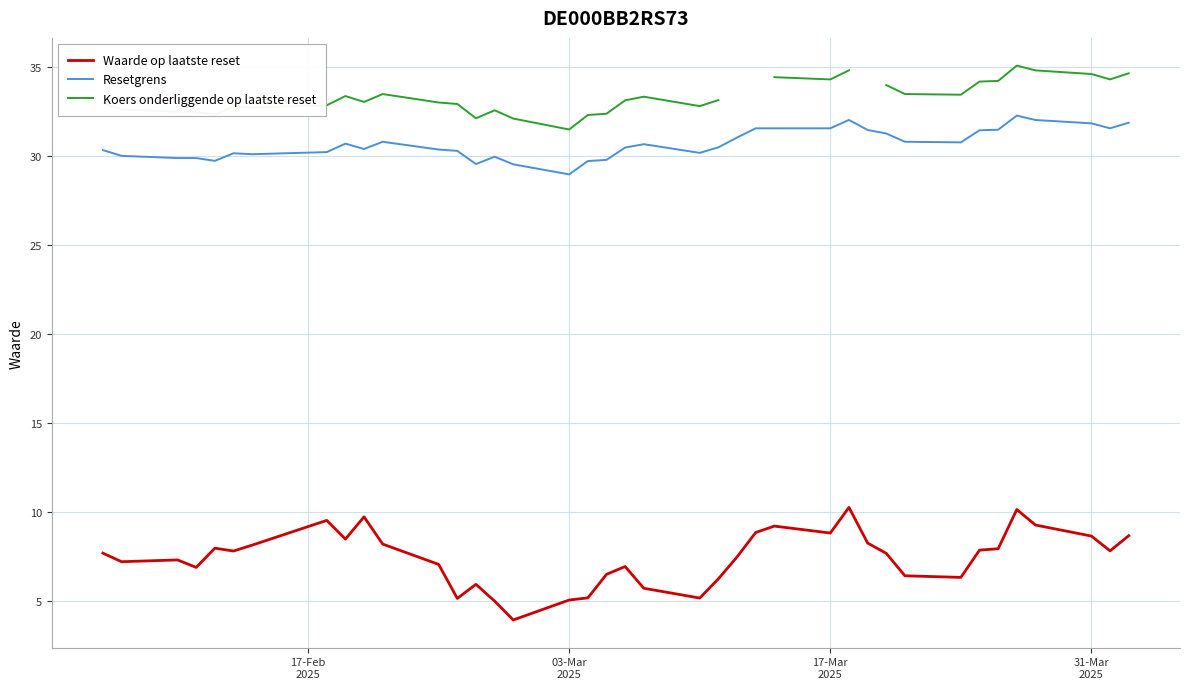

What are all the series names shown in the legend?

Waarde op laatste reset, Resetgrens, Koers onderliggende op laatste reset